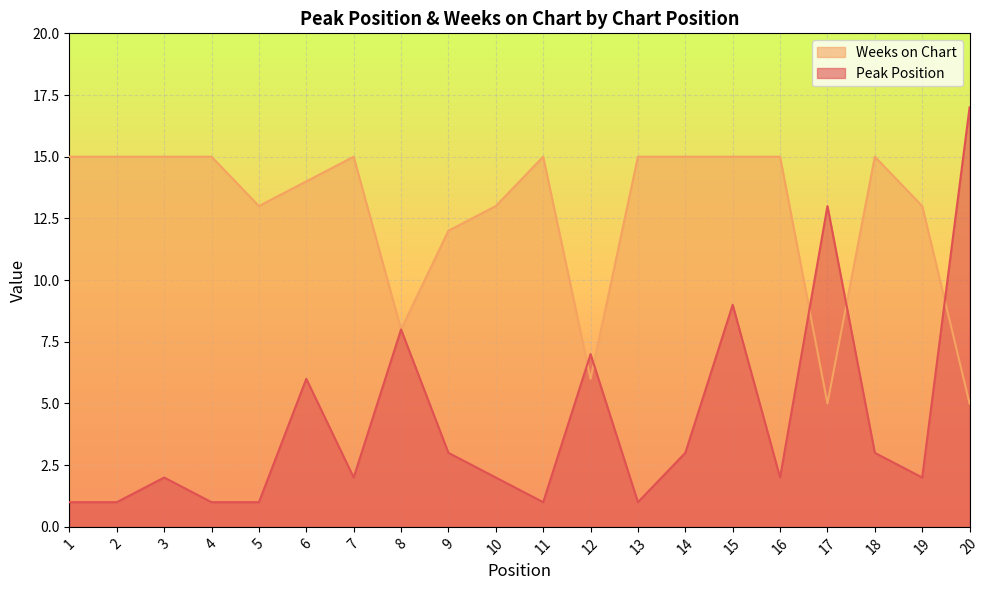

At 18, list the series in order from smallest to largest.

Peak Position, Weeks on Chart